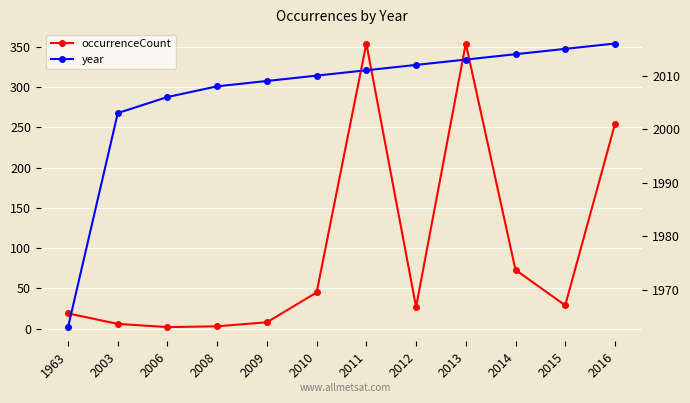

At which label does year first exceed 2011?

2012